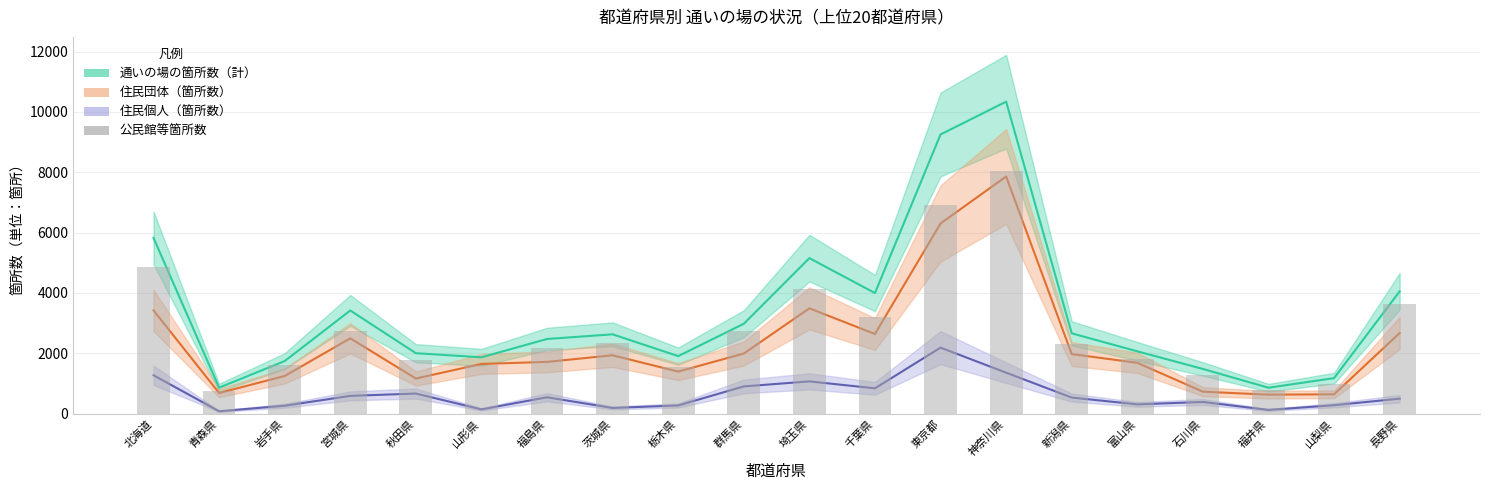

Count the number of categories in the chart.

20